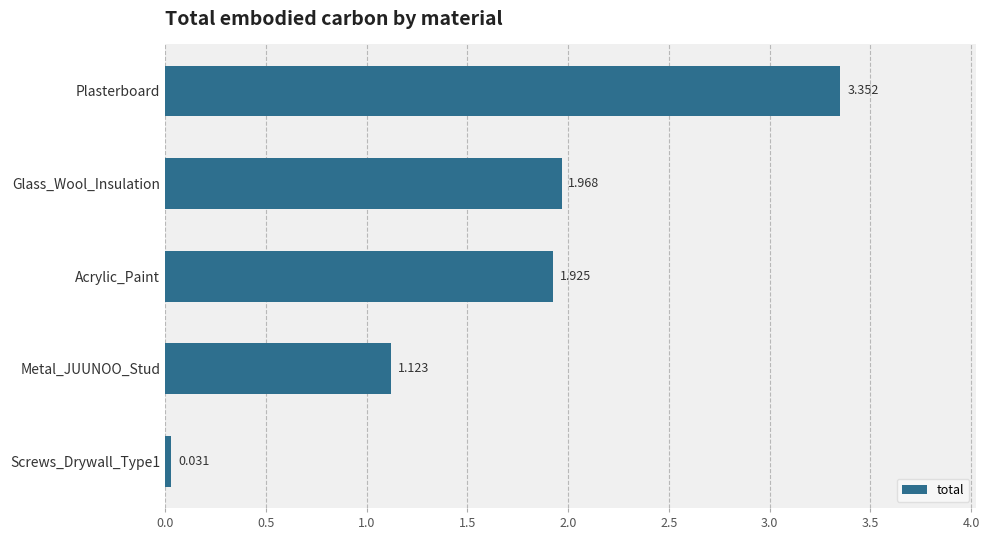

At which label is the value closest to 1?

Metal_JUUNOO_Stud